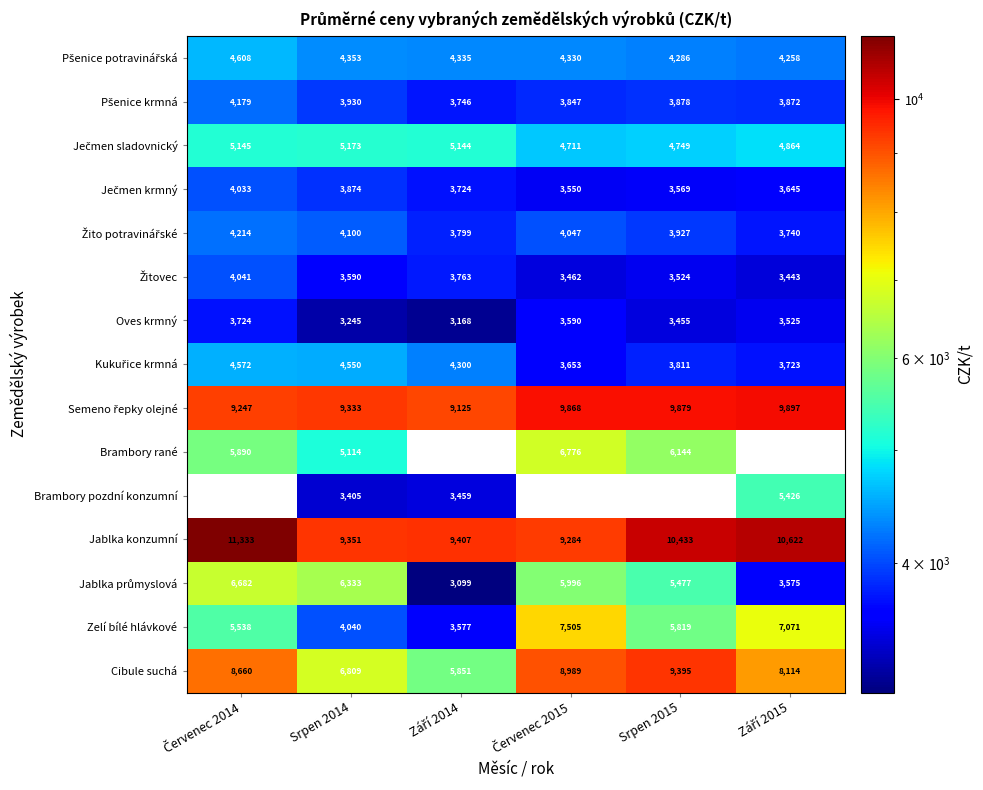

Count the number of data series in this chart.

15